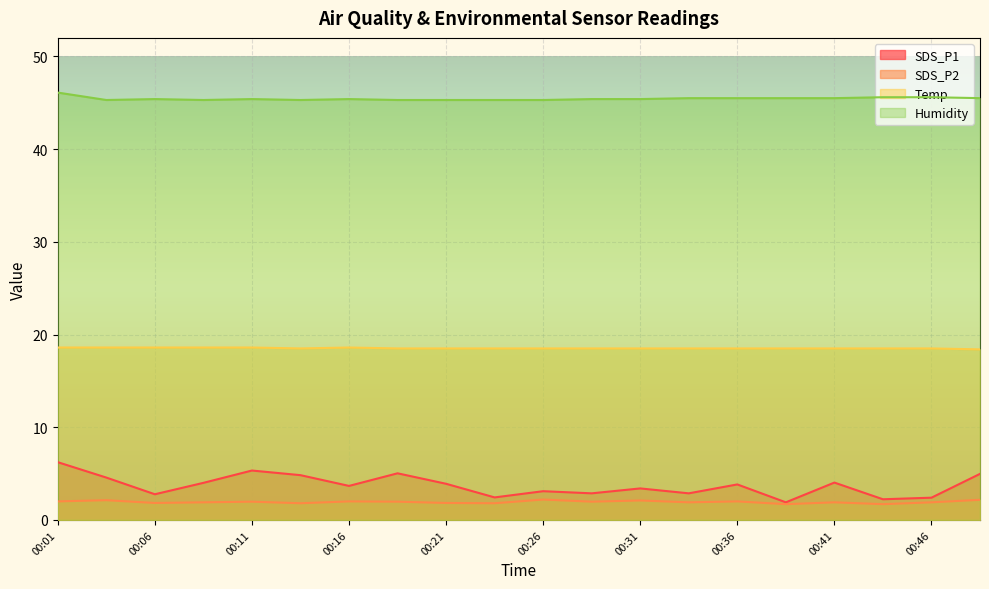

The value of Humidity at 00:46 is 27.8. True or false?

False